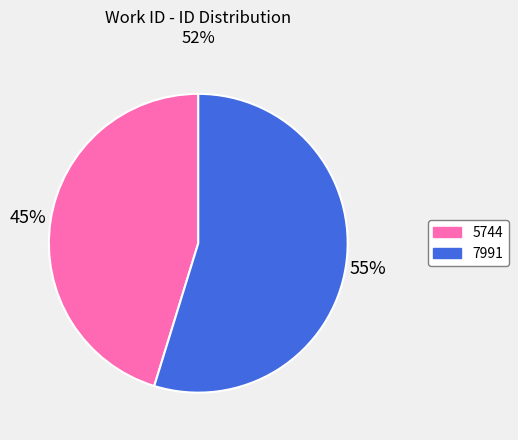

Is 5744 the majority of the pie?

No